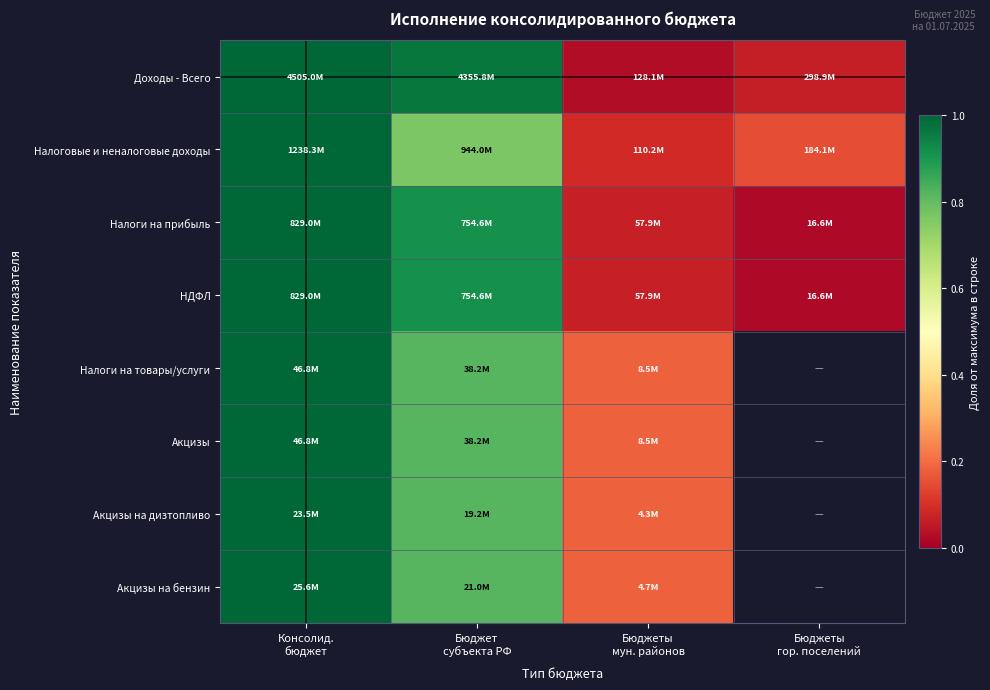

The value of Акцизы at Бюджет субъекта РФ is 1.2. True or false?

False